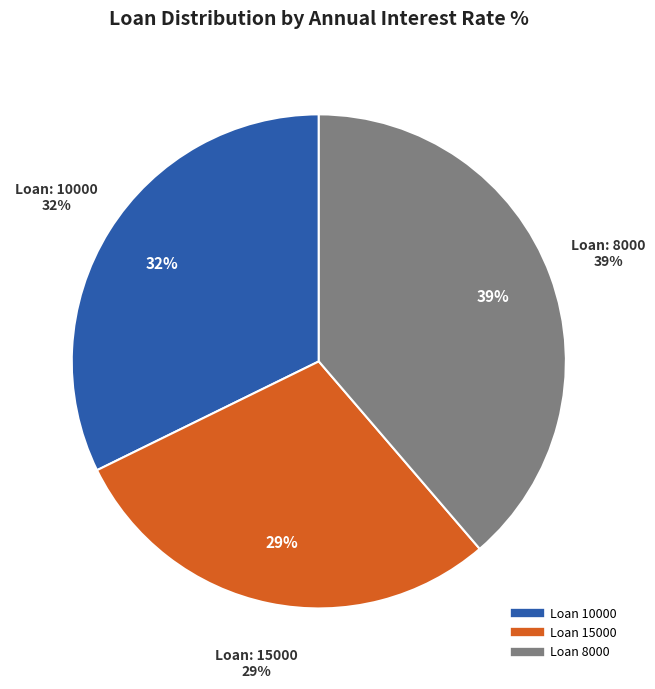

How many slices are in this pie chart?

3